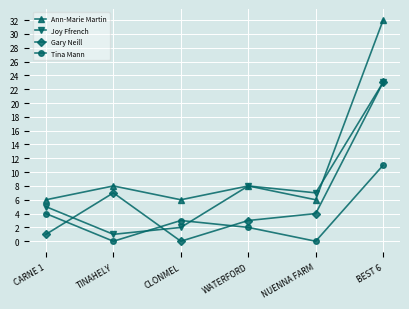

At which label does Tina Mann reach its peak?

BEST 6